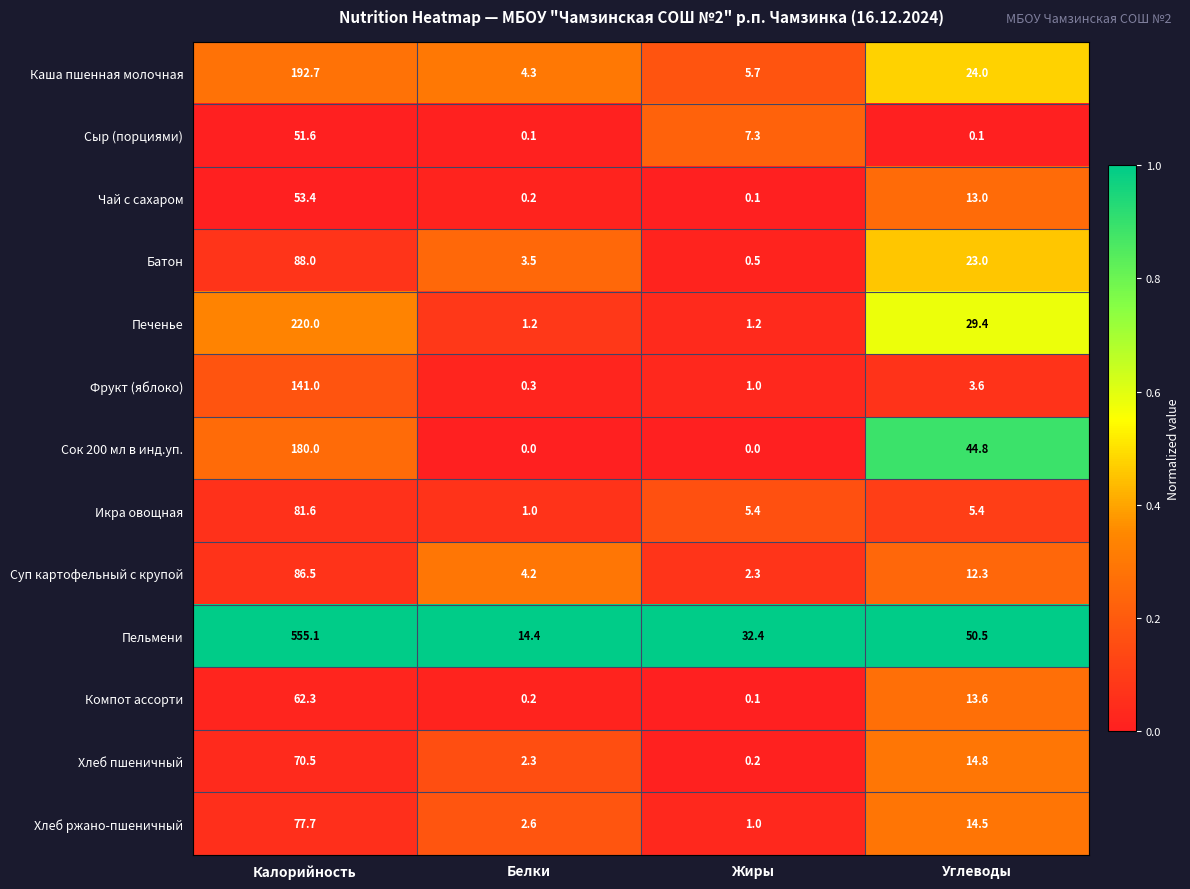

What is the sum of the Печенье values at Калорийность and Белки?

221.2